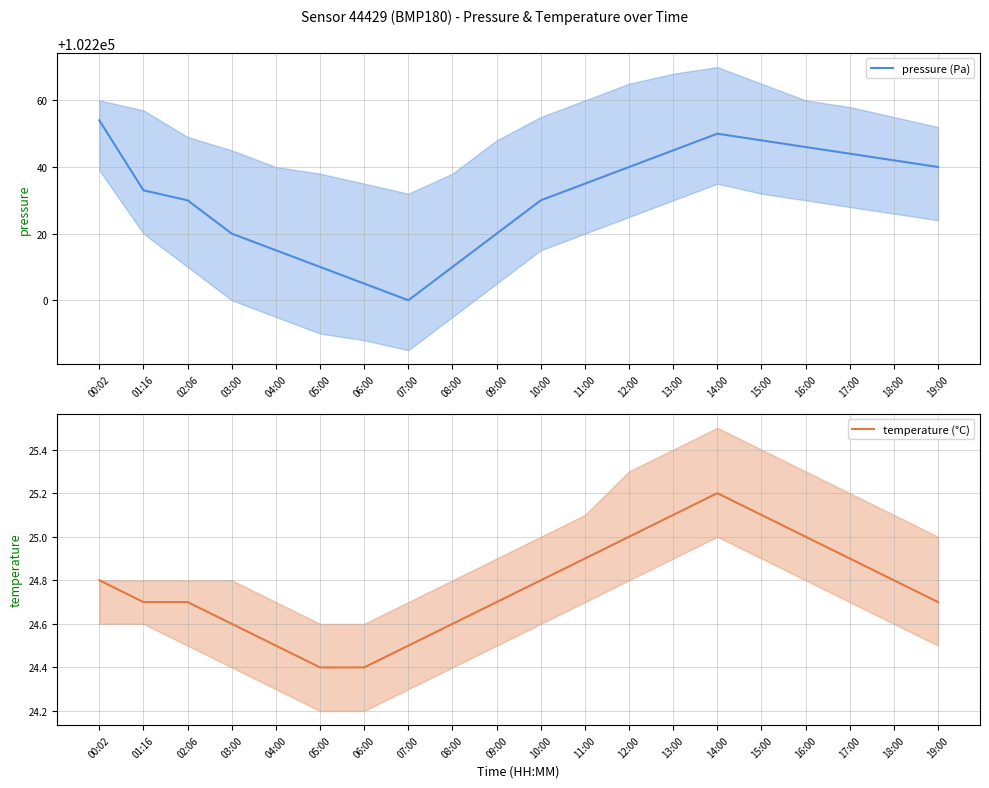

True or false: pressure (Pa) and temperature (°C) cross at least once.

False